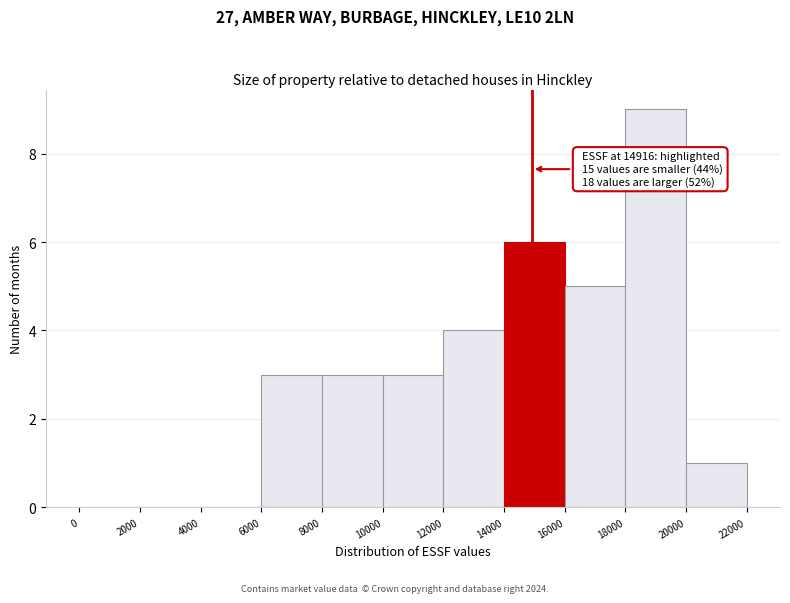

Over which range of the x-axis is the bar tallest?

18000 to 20000